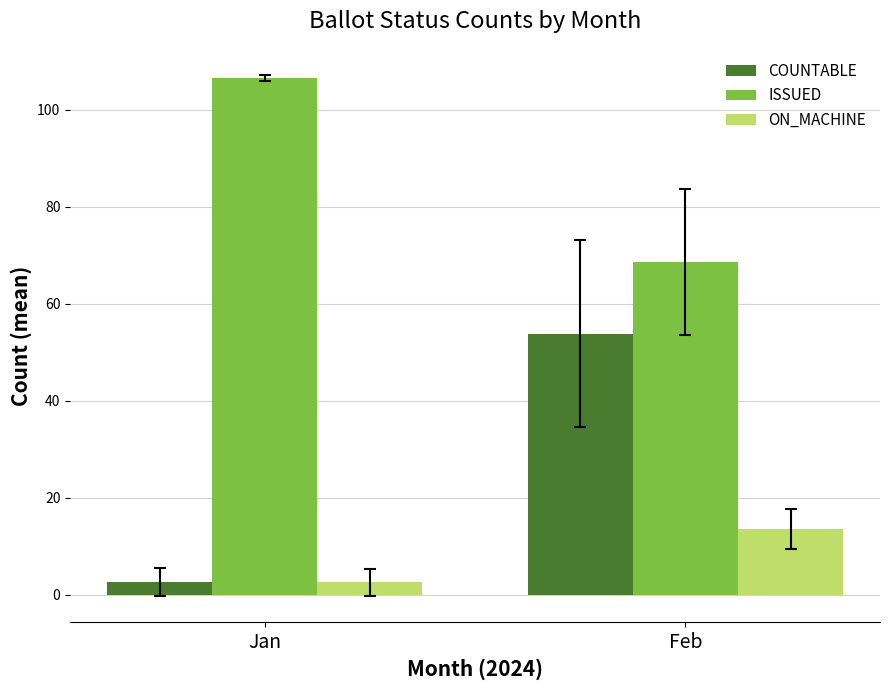

How many groups of bars are there?

2